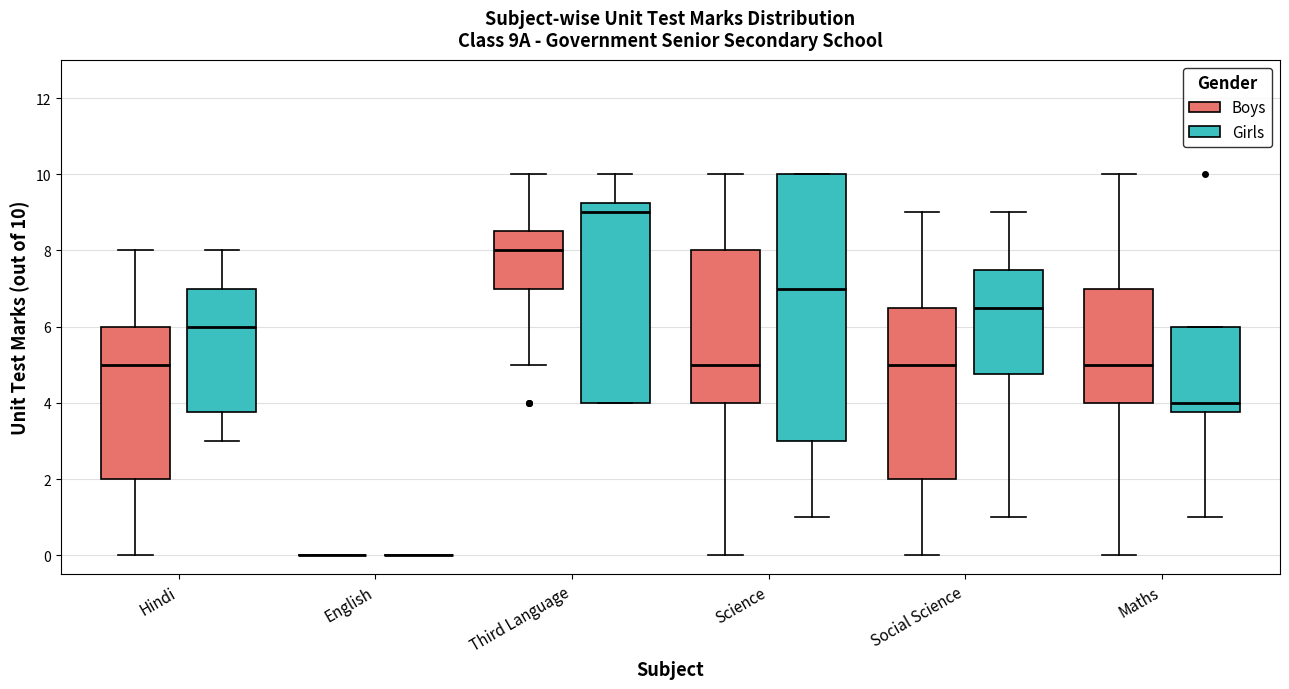

Reading left to right, transcribe this box plot: for each box, give where its median line is, the range the box spans, and where its two whiskers end, as read against the y-axis. The values are not printed on the chart, so give them approximately, as read against the axis.

Hindi (Boys): median 5.0, box 2.0 to 6.0, whiskers 0.0 to 8.0
Hindi (Girls): median 6.0, box 3.8 to 7.0, whiskers 3.0 to 8.0
English (Boys): box collapsed to a line at 0.0, whiskers 0.0 to 0.0
English (Girls): box collapsed to a line at 0.0, whiskers 0.0 to 0.0
Third Language (Boys): median 8.0, box 7.0 to 8.6, whiskers 5.0 to 10.0
Third Language (Girls): median 9.0, box 4.0 to 9.2, whiskers 4.0 to 10.0
Science (Boys): median 5.0, box 4.0 to 8.0, whiskers 0.0 to 10.0
Science (Girls): median 7.0, box 3.0 to 10.0, whiskers 1.0 to 10.0
Social Science (Boys): median 5.0, box 2.0 to 6.6, whiskers 0.0 to 9.0
Social Science (Girls): median 6.6, box 4.8 to 7.6, whiskers 1.0 to 9.0
Maths (Boys): median 5.0, box 4.0 to 7.0, whiskers 0.0 to 10.0
Maths (Girls): median 4.0, box 3.8 to 6.0, whiskers 1.0 to 6.0